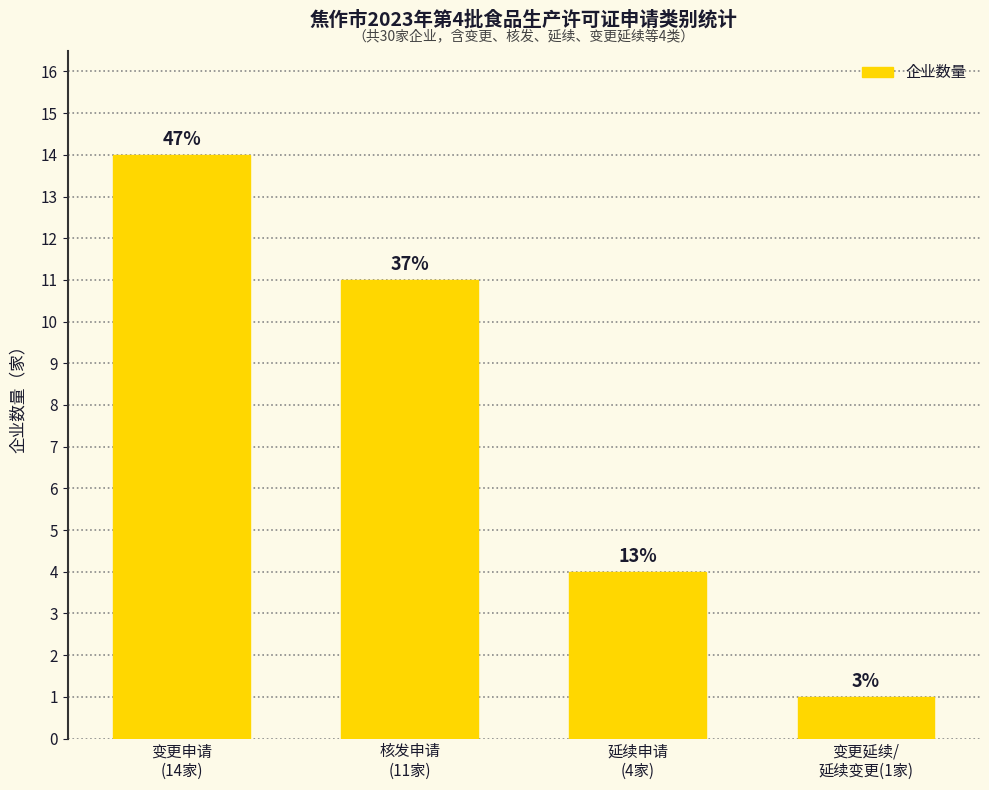

Are the bars horizontal?

No